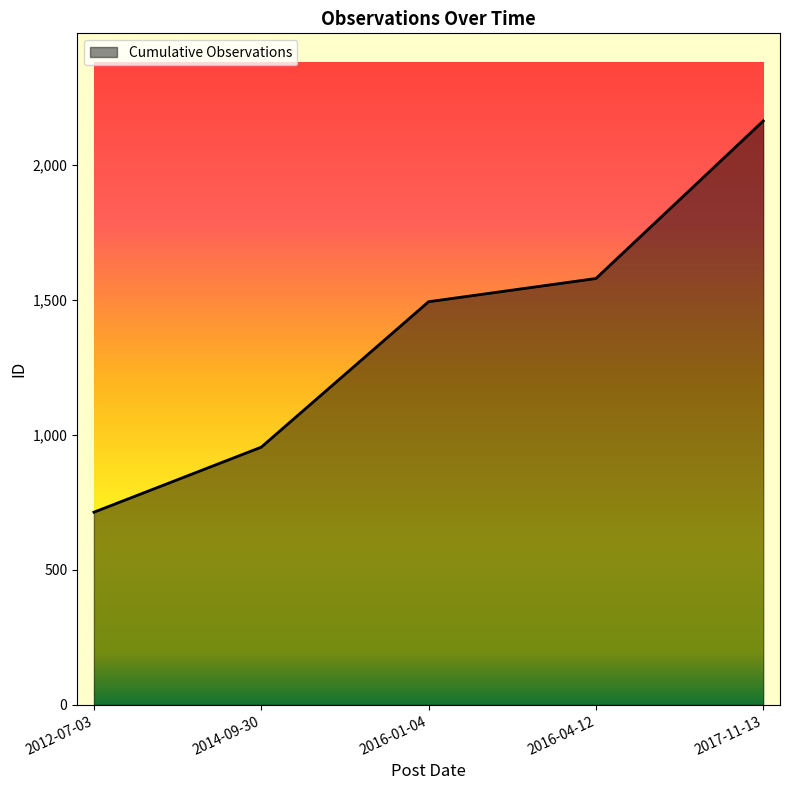

What is the sum of all values?

6907